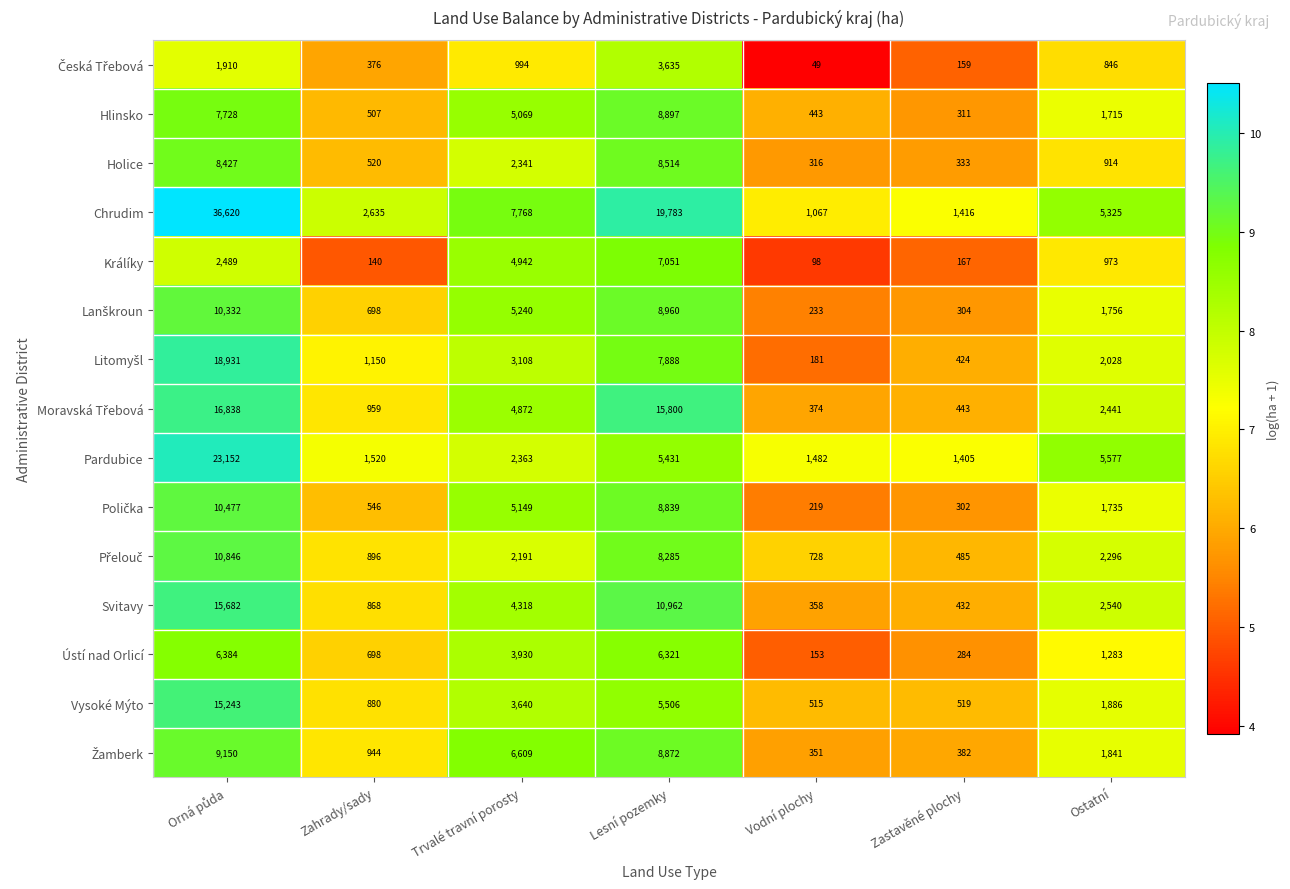

The Chrudim series shows 1416 at Zastavěné plochy. True or false?

True